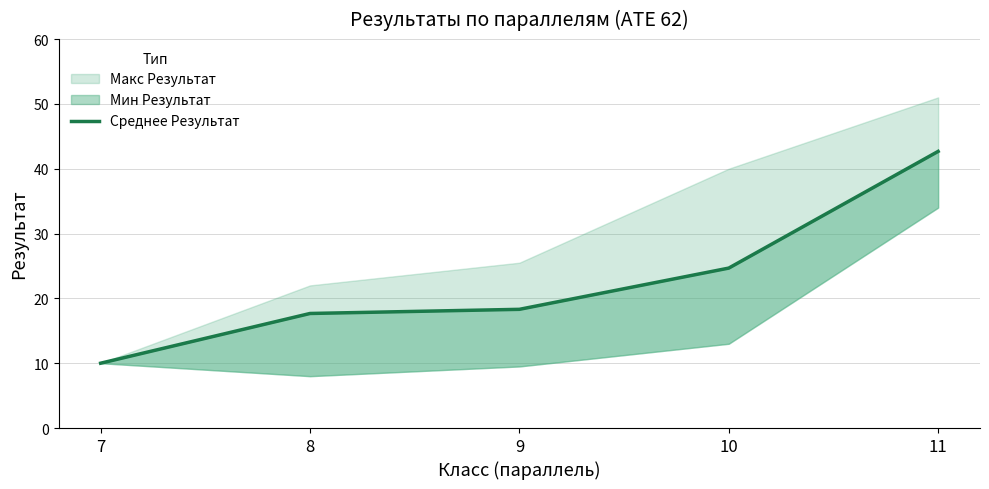

Is it true that the value at 7 is 10.0?

True